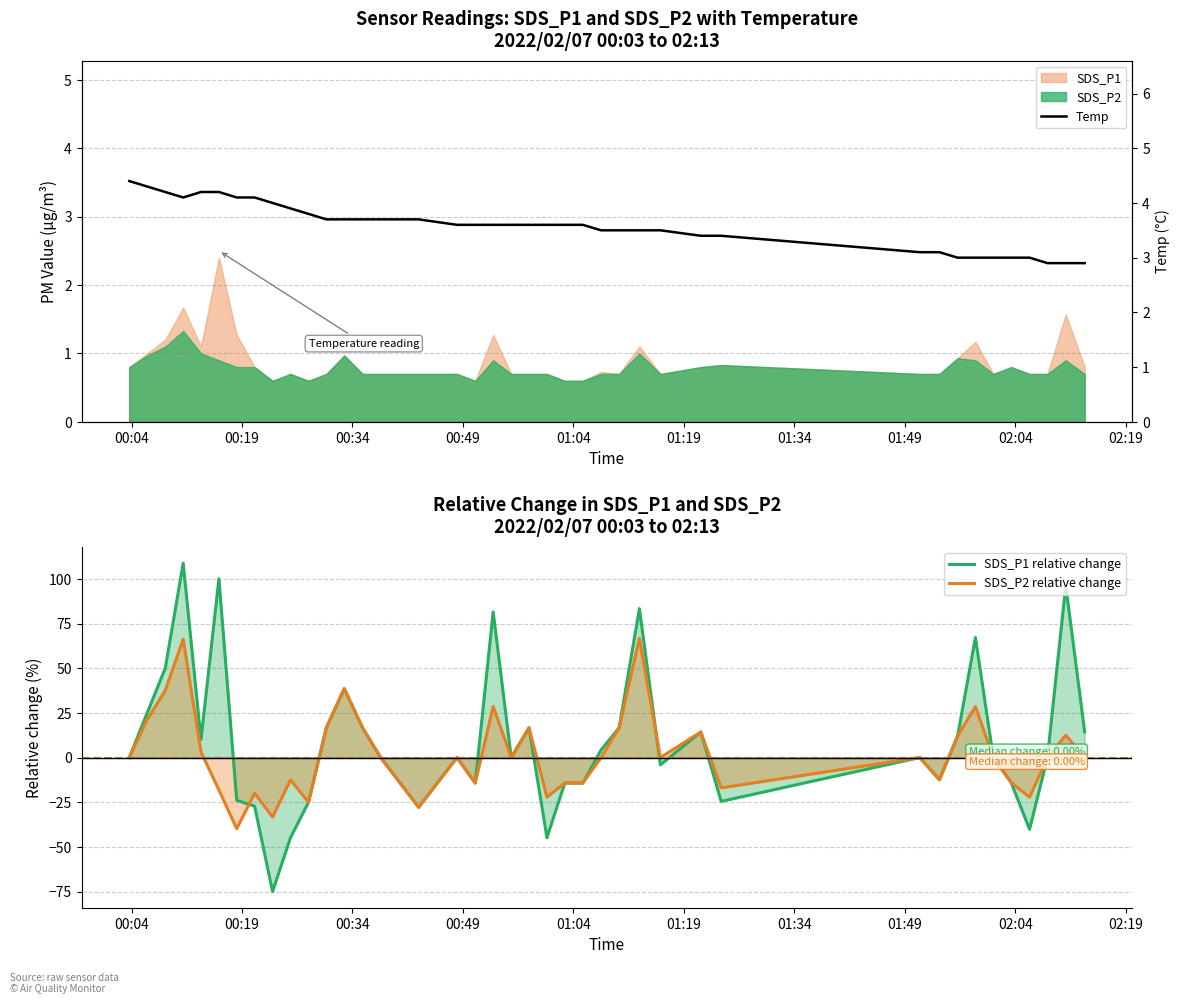

In SDS_P1 relative change, how many points are higher than both neighbors (excluding endpoints)?

11